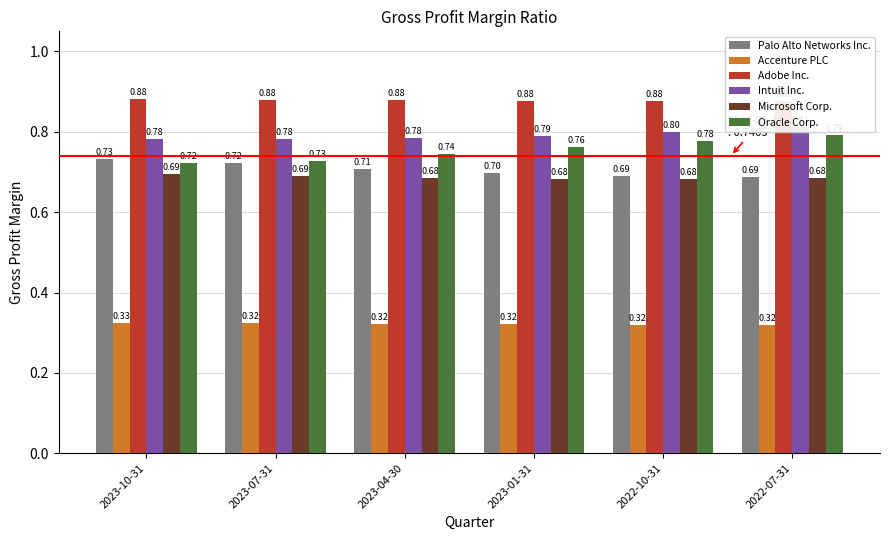

Which series has the largest total across all categories?

Adobe Inc.